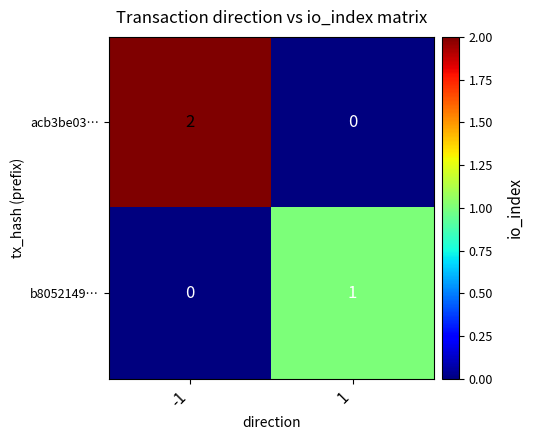

Which series has the largest total across all categories?

acb3be03…